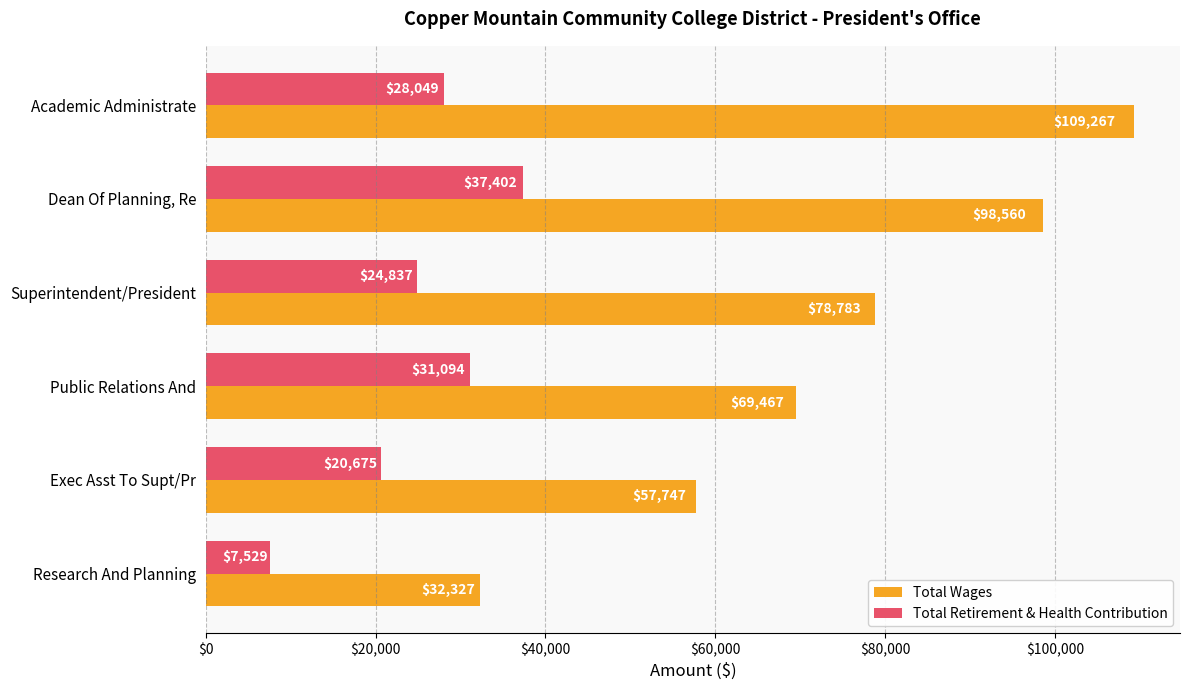

The Total Retirement & Health Contribution series shows 28049 at Academic Administrate. True or false?

True